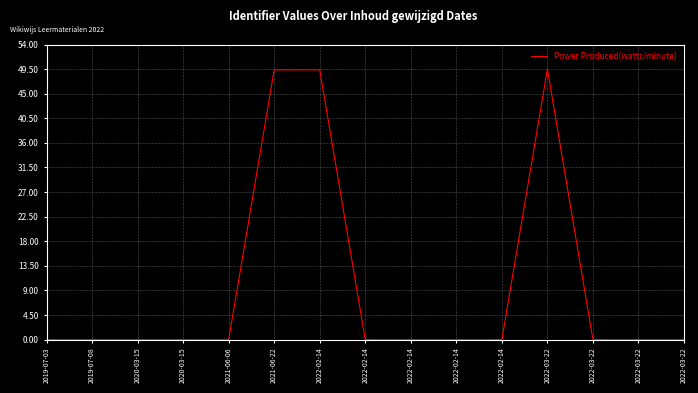

What value does the data have at 2021-06-22?

49.4